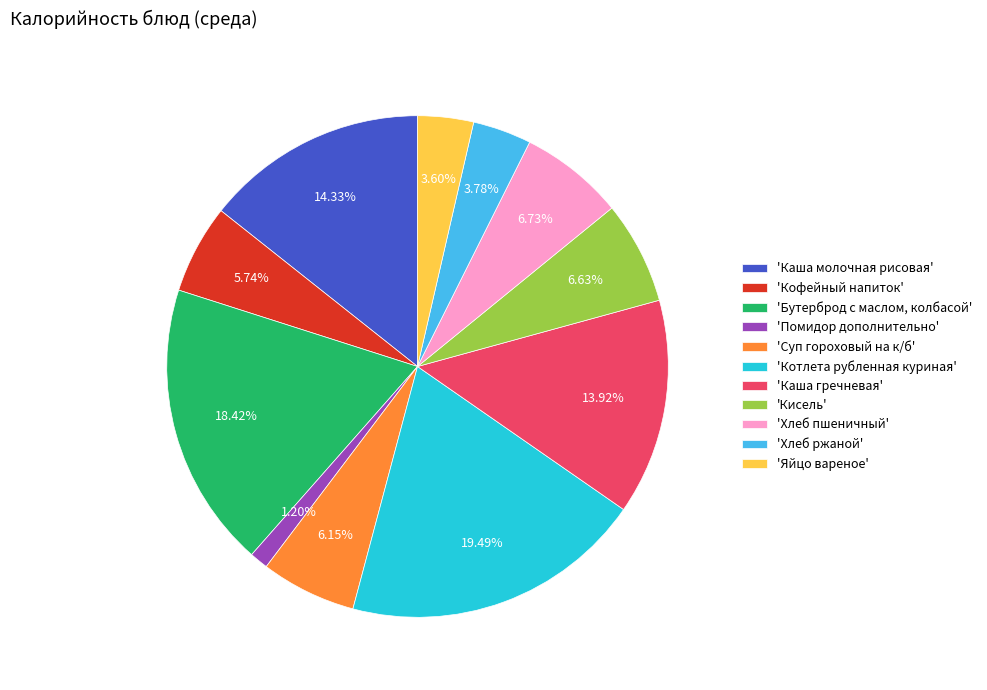

Between 'Кофейный напиток' and 'Каша молочная рисовая', which is larger?

'Каша молочная рисовая'